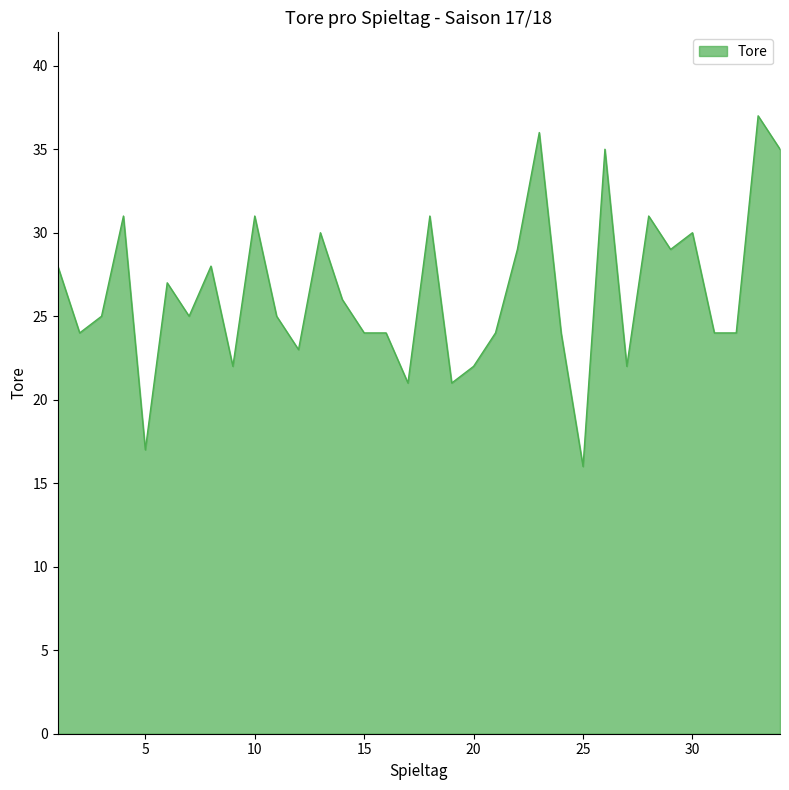

What is the greatest value displayed?

37